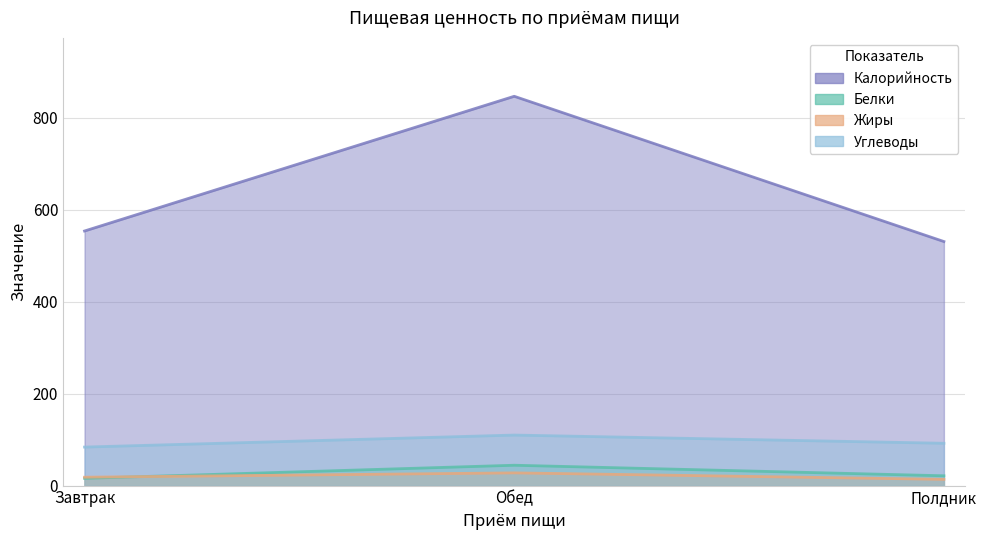

What is the sum of the Белки values at Завтрак and Полдник?

37.0